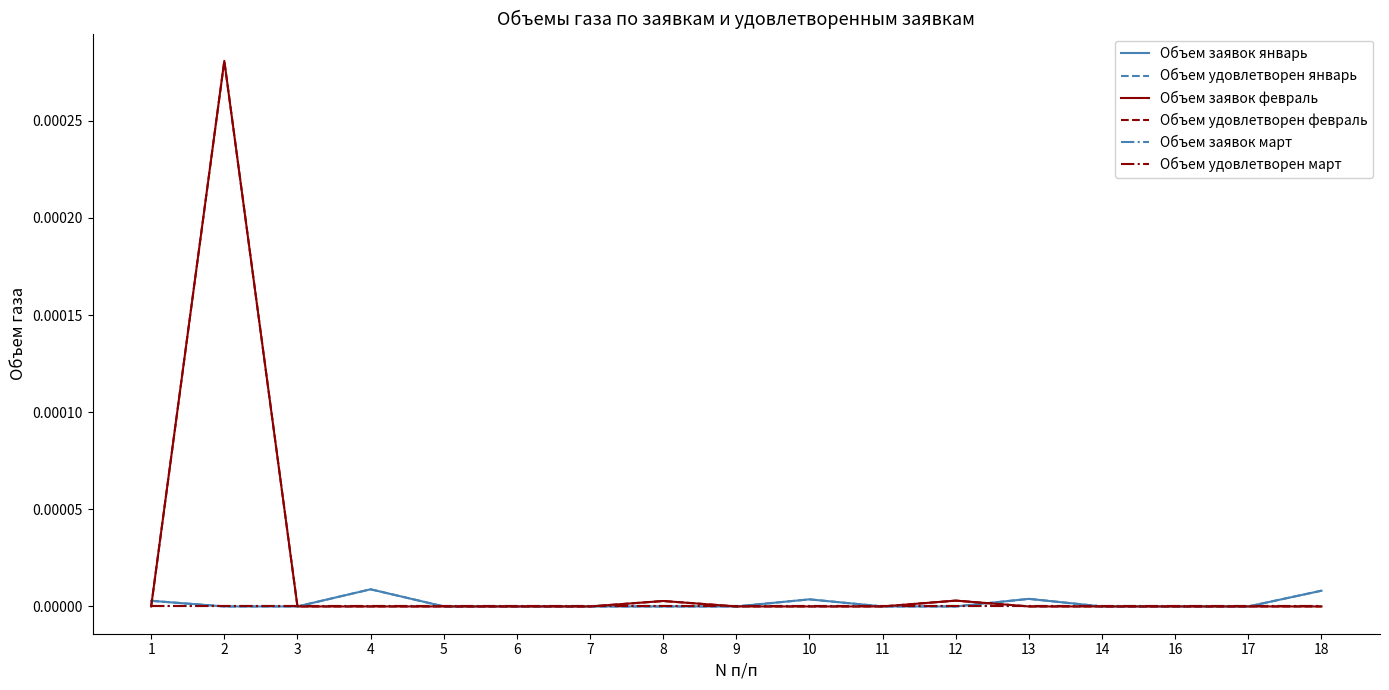

Does the chart have visible grid lines?

No